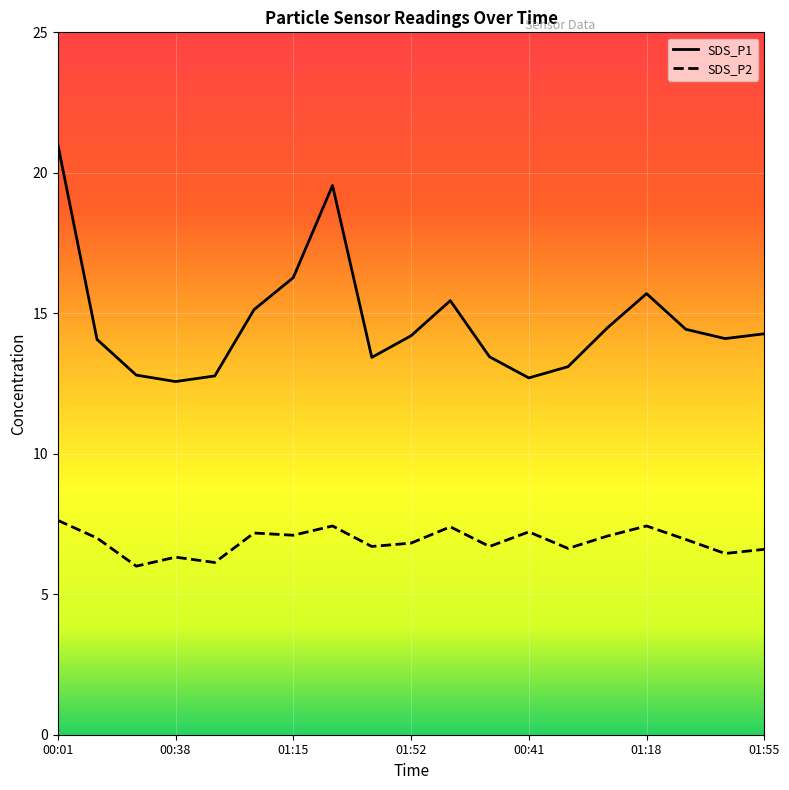

What are all the series names shown in the legend?

SDS_P1, SDS_P2